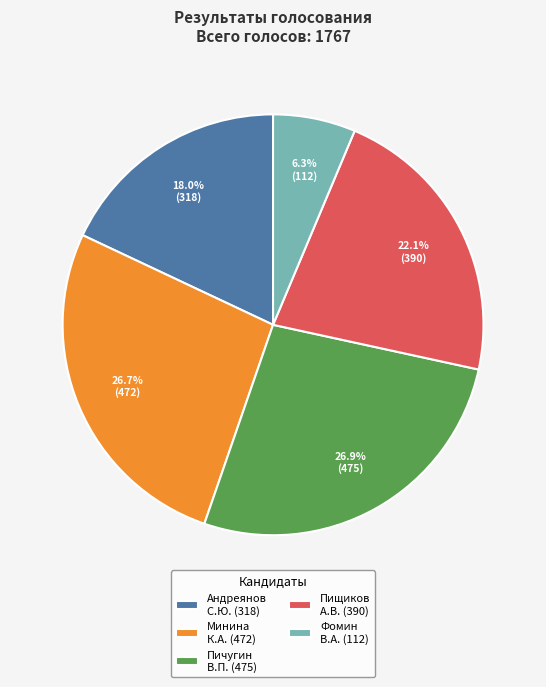

How many slices are in this pie chart?

5